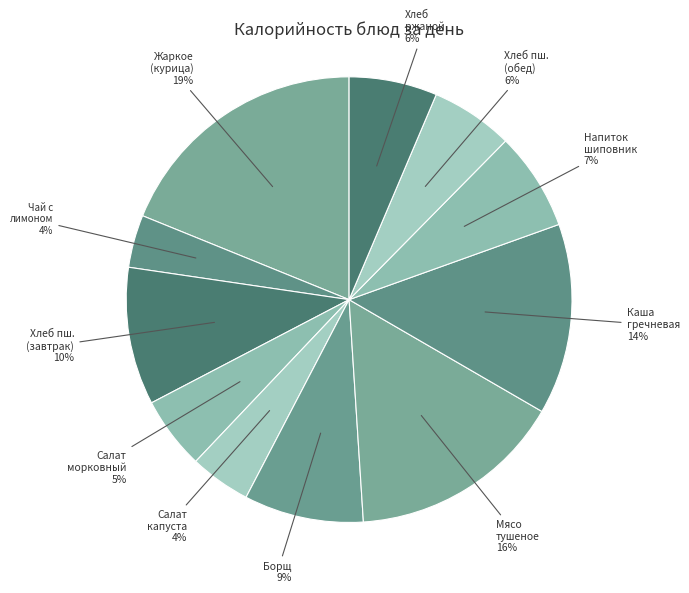

Does any single category account for the majority?

No